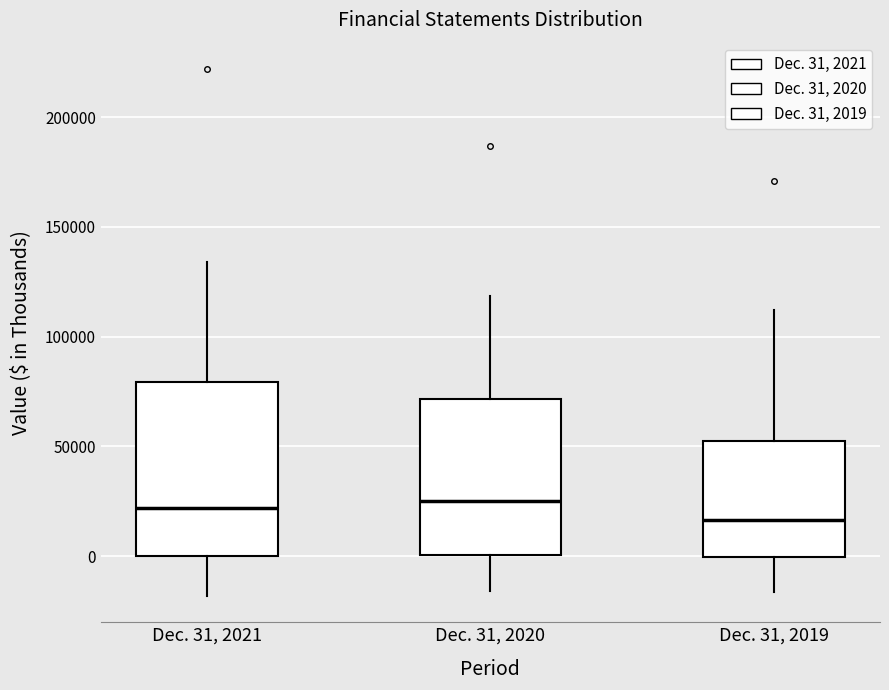

Where does the median line of the box for Dec. 31, 2021 sit on the y-axis? The values are not printed on the chart, so give them approximately, as read against the axis.

20000